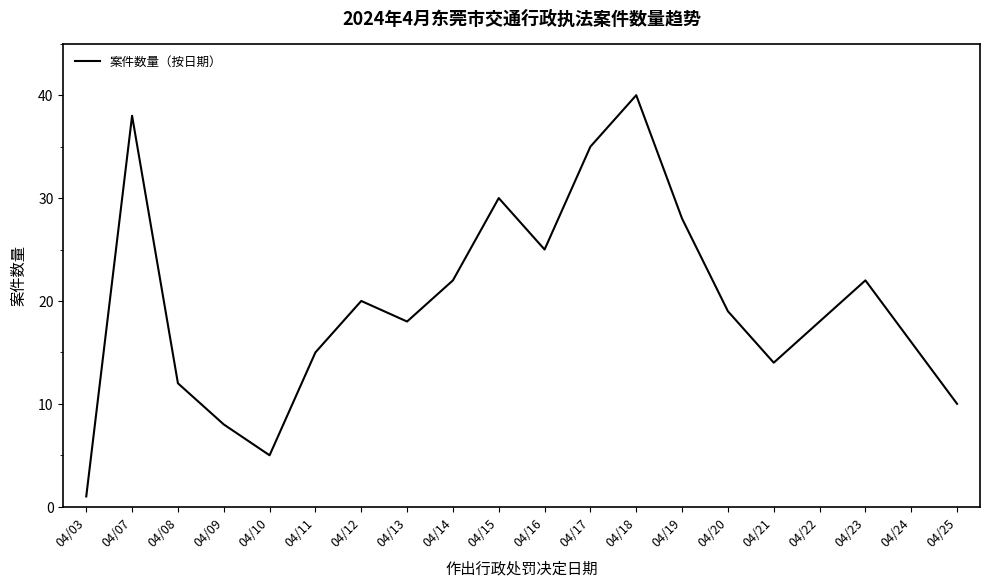

Reading right to left, list all the values displayed in this chart.

04/25=10	04/24=16	04/23=22	04/22=18	04/21=14	04/20=19	04/19=28	04/18=40	04/17=35	04/16=25	04/15=30	04/14=22	04/13=18	04/12=20	04/11=15	04/10=5	04/09=8	04/08=12	04/07=38	04/03=1